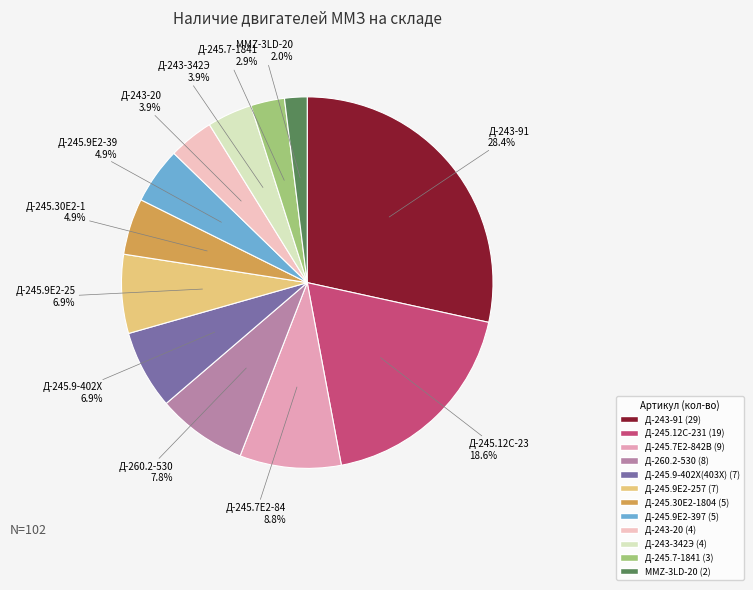

Do Д-245.7-1841 and Д-243-20 together represent more than half of the pie?

No